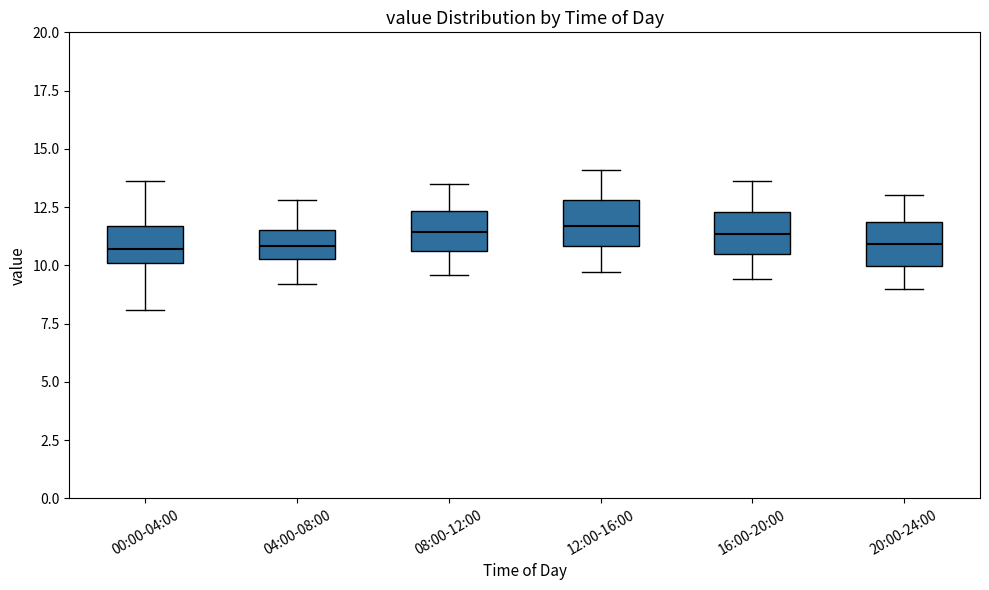

Reading left to right, transcribe this box plot: for each box, give where its median line is, the range the box spans, and where its two whiskers end, as read against the y-axis. The values are not printed on the chart, so give them approximately, as read against the axis.

00:00-04:00: median 10.5, box 10.0 to 11.5, whiskers 8.0 to 13.5
04:00-08:00: median 11.0, box 10.5 to 11.5, whiskers 9.0 to 13.0
08:00-12:00: median 11.5, box 10.5 to 12.5, whiskers 9.5 to 13.5
12:00-16:00: median 11.5, box 11.0 to 13.0, whiskers 9.5 to 14.0
16:00-20:00: median 11.5, box 10.5 to 12.5, whiskers 9.5 to 13.5
20:00-24:00: median 11.0, box 10.0 to 12.0, whiskers 9.0 to 13.0